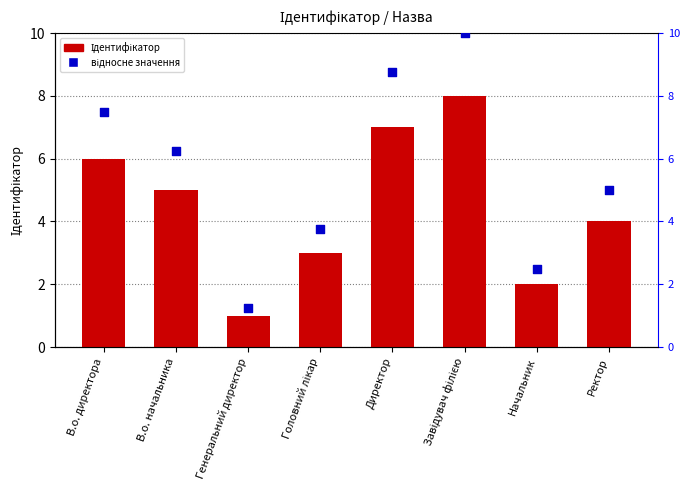

What are all the series names shown in the legend?

Ідентифікатор, відносне значення